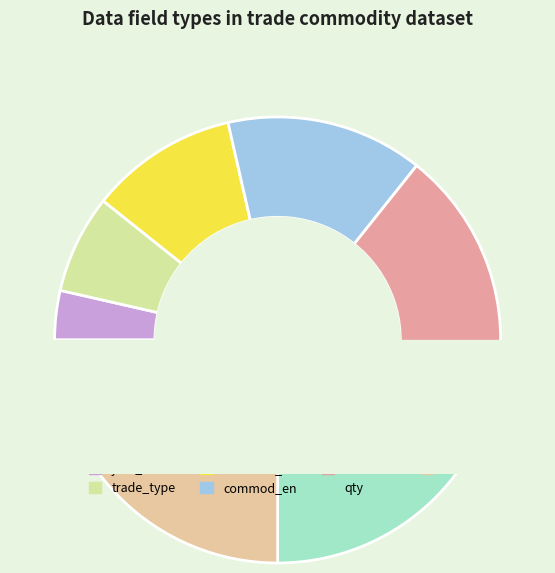

Combined, what portion of the pie is commod_th and qty?

32.1%